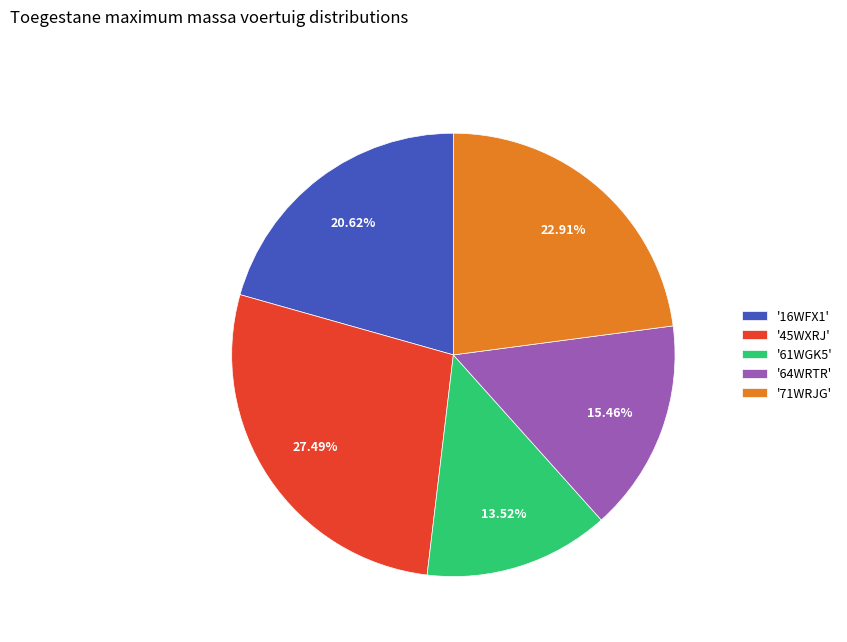

Do '61WGK5' and '45WXRJ' together represent more than half of the pie?

No